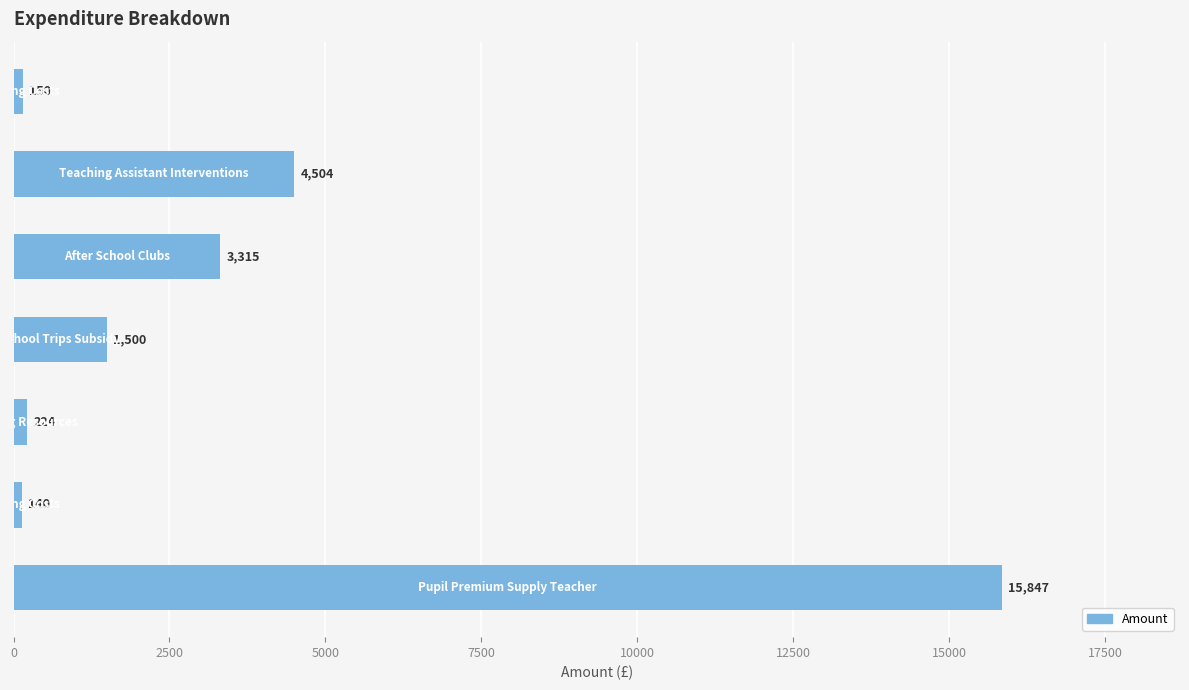

Reading top to bottom, transcribe all the data shown in this chart.

150	4504	3315	1500	224	140	15847